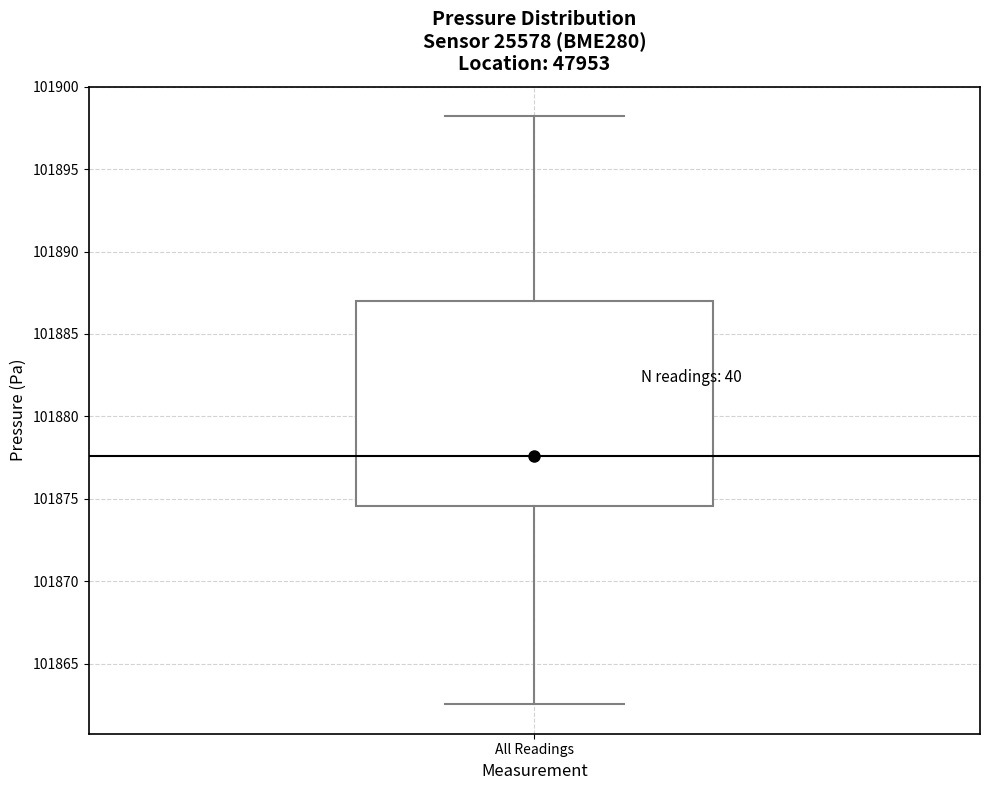

Read this box plot against the y-axis: the position of the median line, the range covered by the box, and the ends of both whiskers. The values are not printed on the chart, so give them approximately, as read against the axis.

median 101877.5, box 101874.5 to 101887.0, whiskers 101862.5 to 101898.0